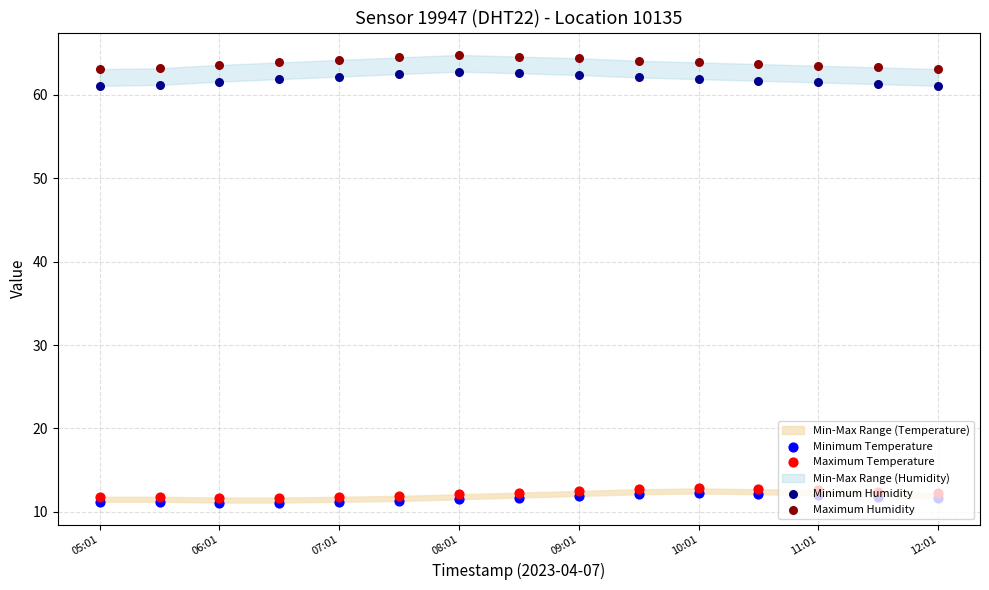

Which series contains the lowest Y value?

Minimum Temperature